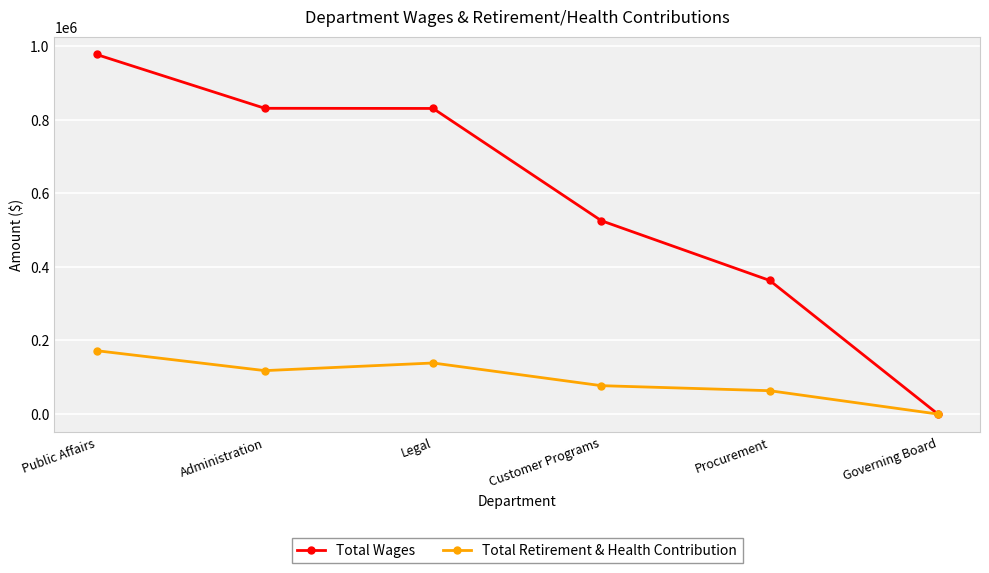

At which category is the sum across all series the highest?

Public Affairs